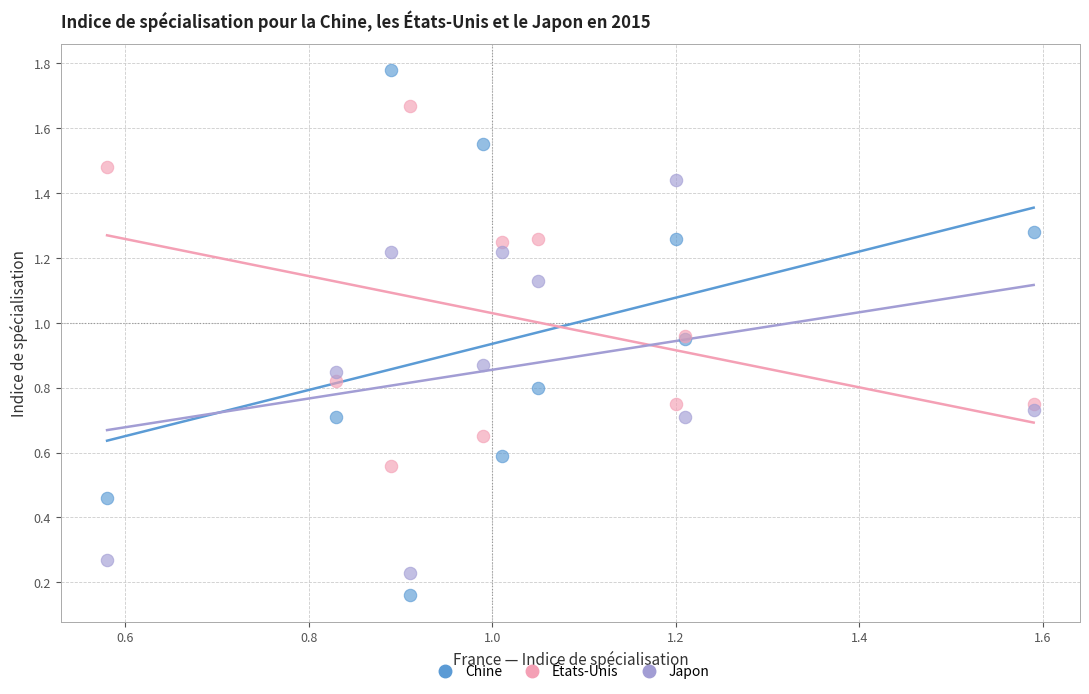

Which series reaches the maximum Y coordinate?

Chine